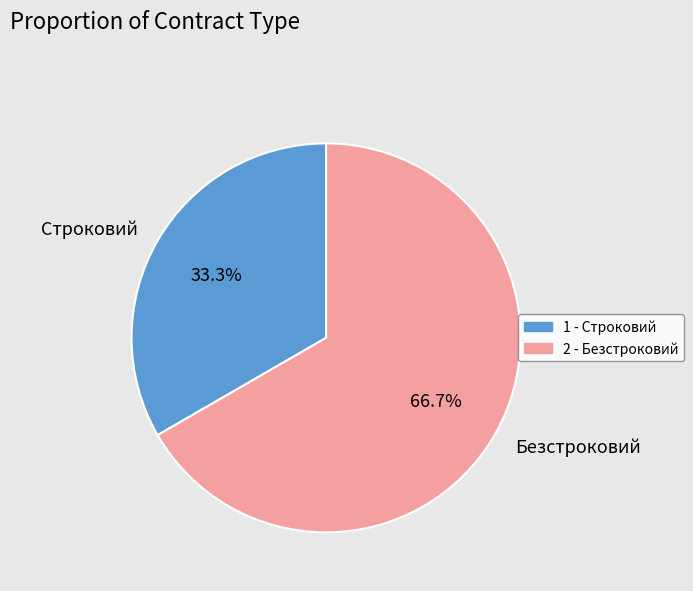

Between Безстроковий and Строковий, which is larger?

Безстроковий